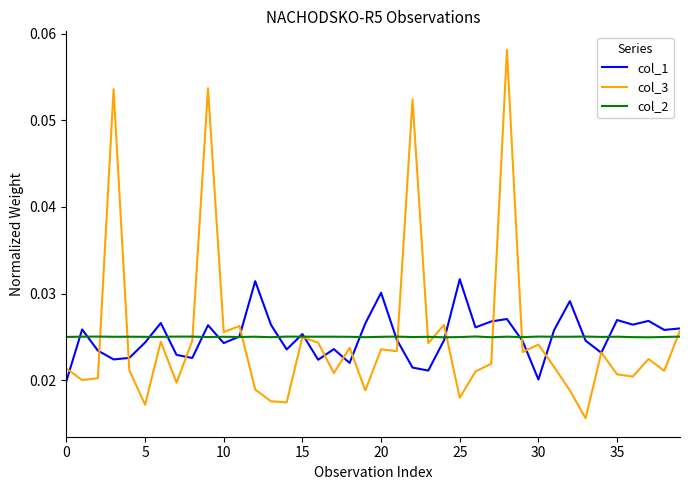

Which series has the widest spread of values?

col_3